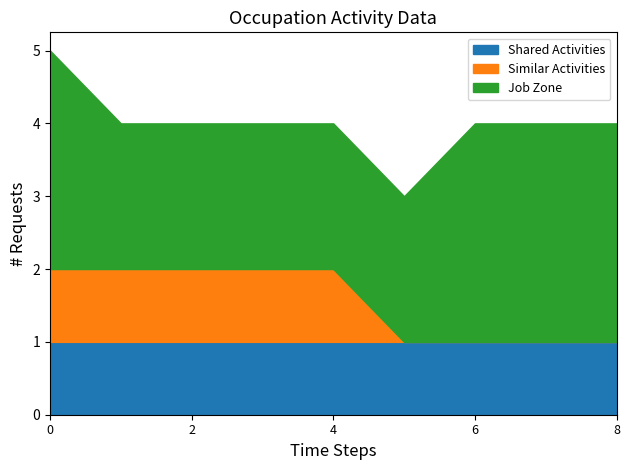

What is the total value across all series at 6?

4